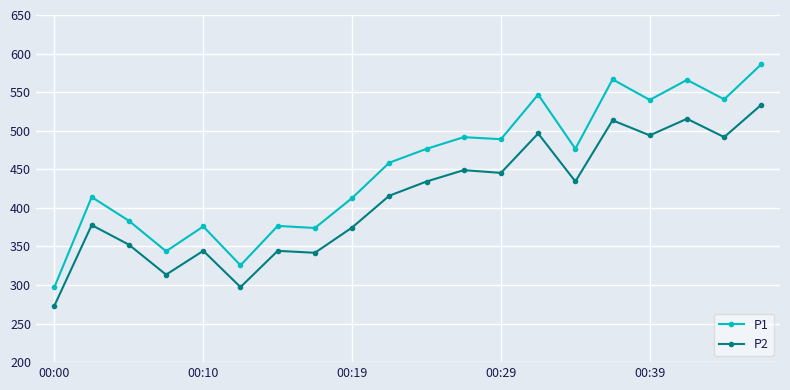

What is the smallest value displayed?

273.4